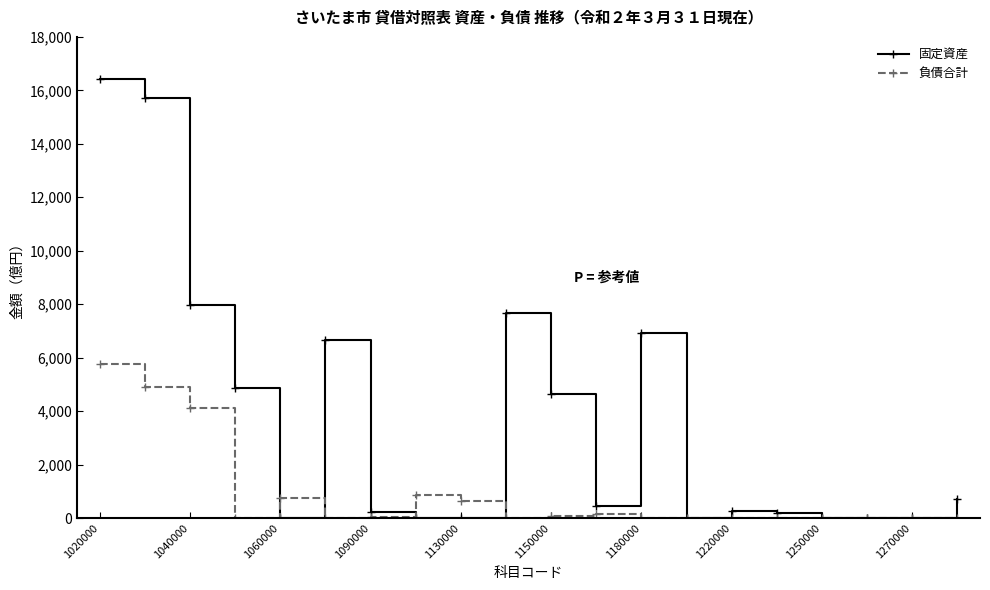

True or false: 負債合計 has more than 1 points higher than both neighbors.

True